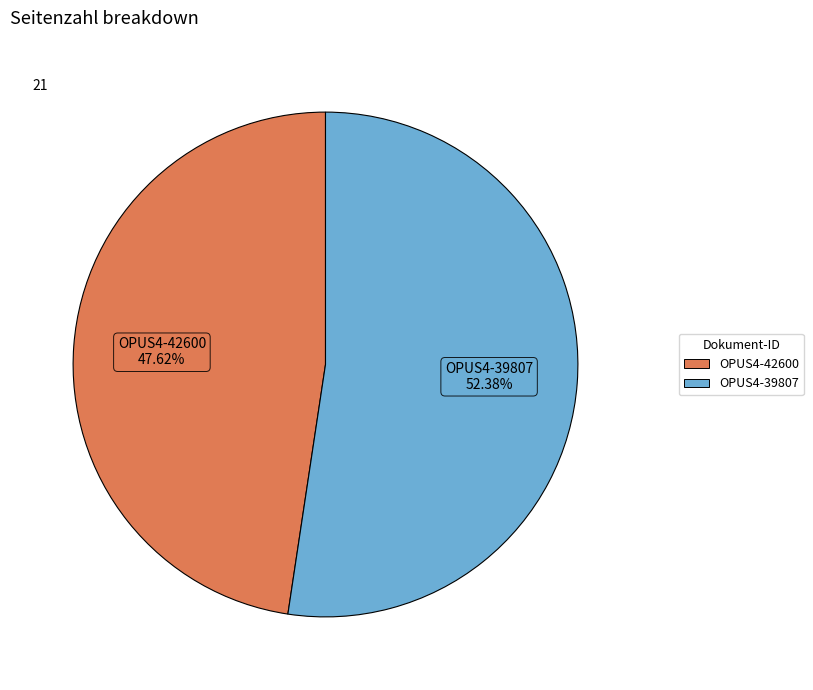

To the nearest percent, what is the average slice percentage?

50%